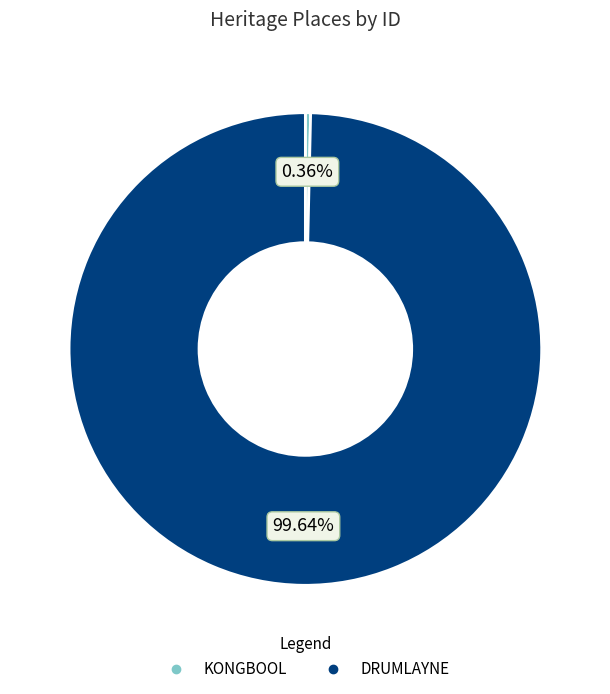

To the nearest percent, what is the average slice percentage?

50%